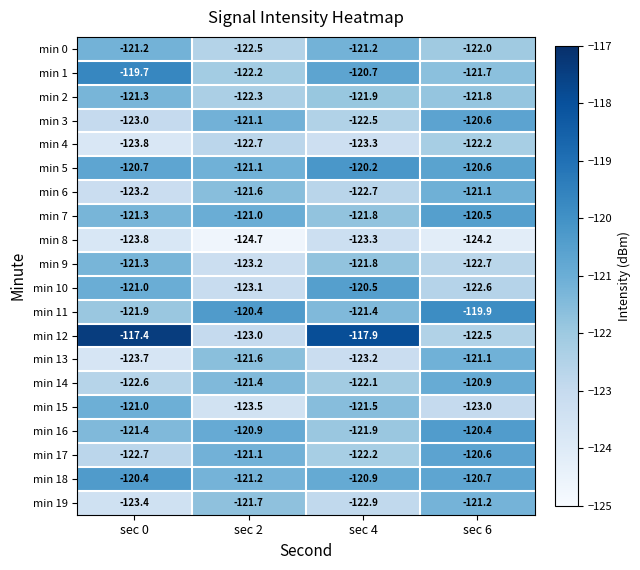

Which label corresponds to the largest value in the chart?

sec 0